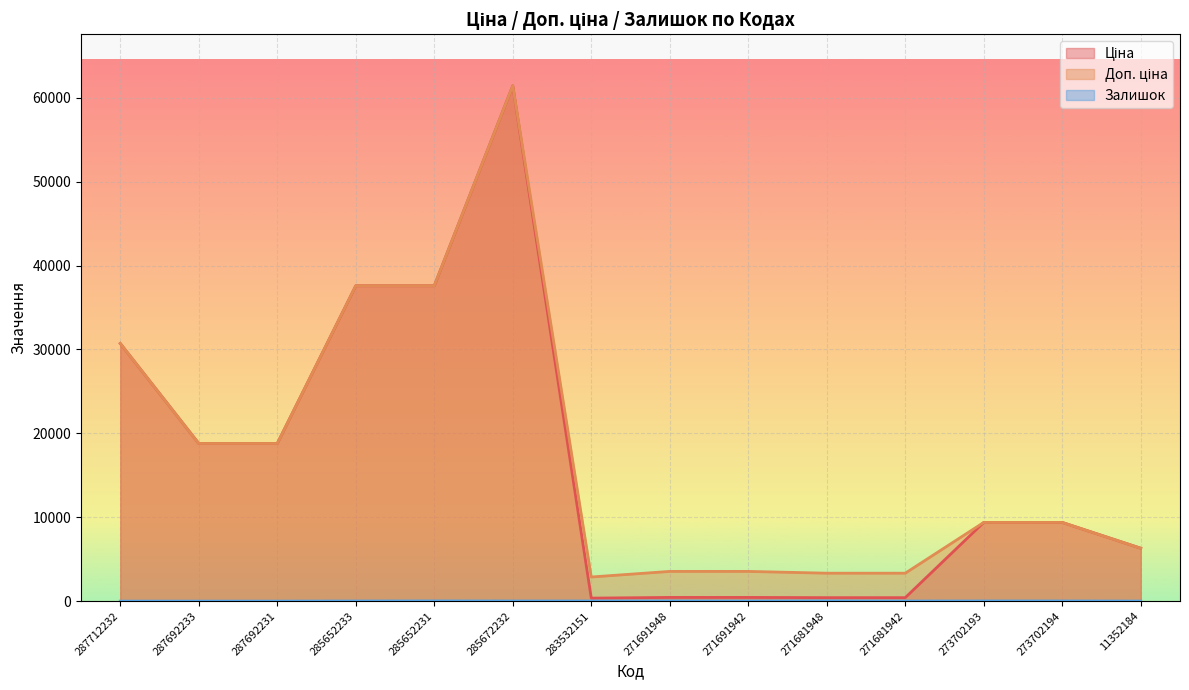

What is the difference between the highest and lowest values at 271681942?

3322.5